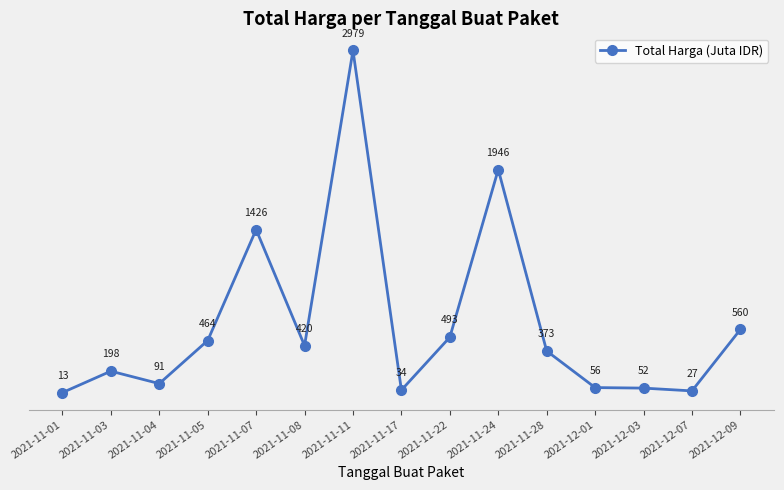

What is the label of the 5th point from the left?

2021-11-07